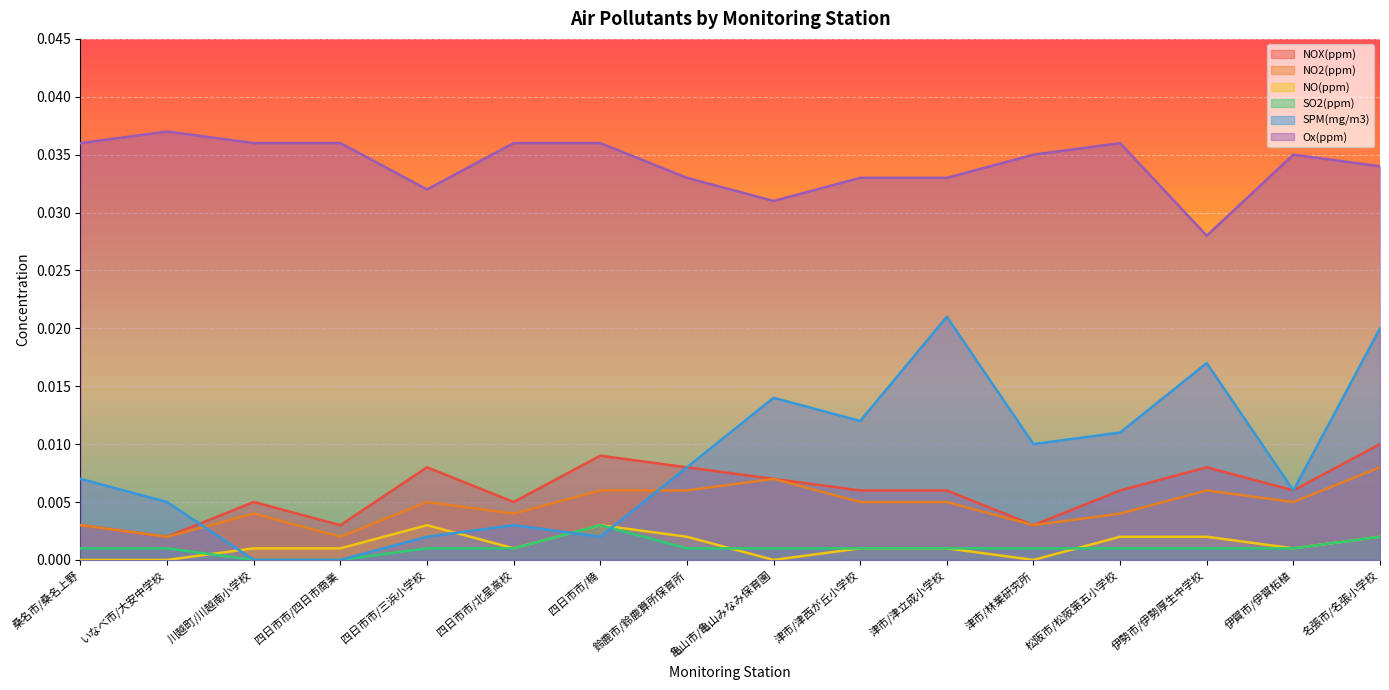

Which category has the lowest value in the NO(ppm) series?

桑名市/桑名上野